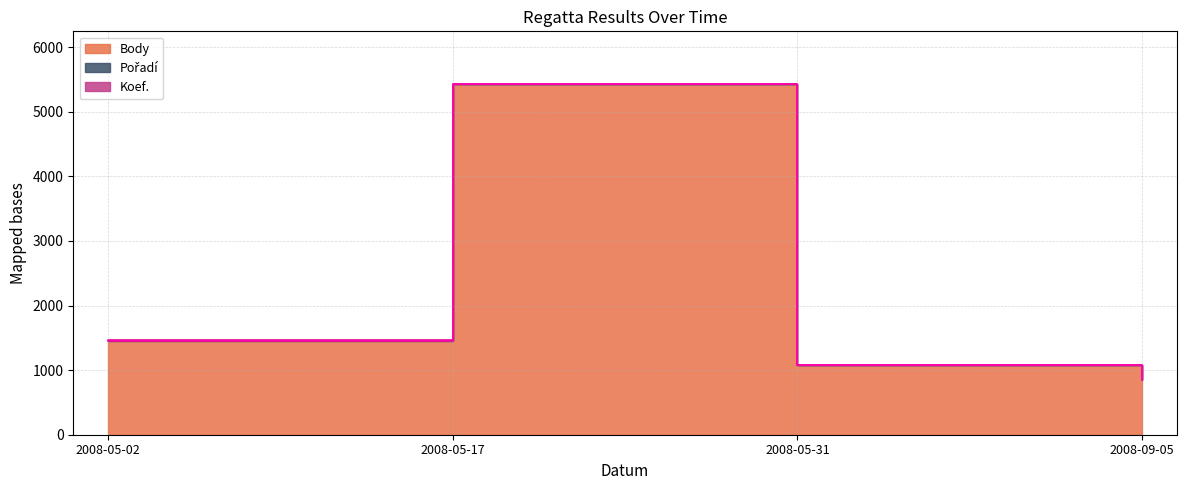

Which label corresponds to the largest value in the chart?

2008-05-17